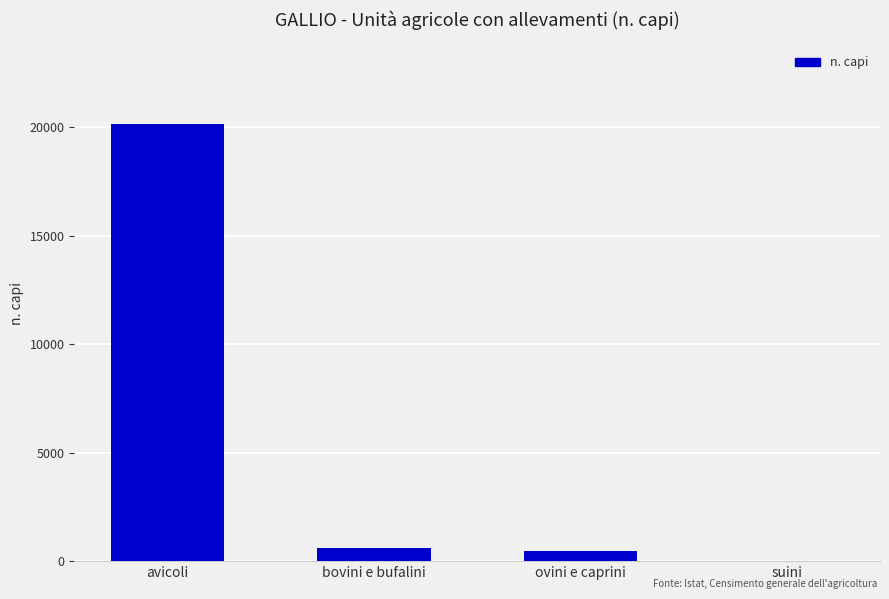

What is the greatest value displayed?

20157